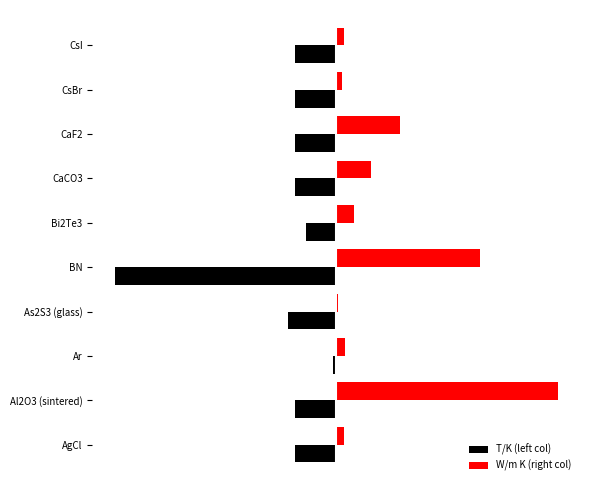

What are all the series names shown in the legend?

T/K (left col), W/m K (right col)